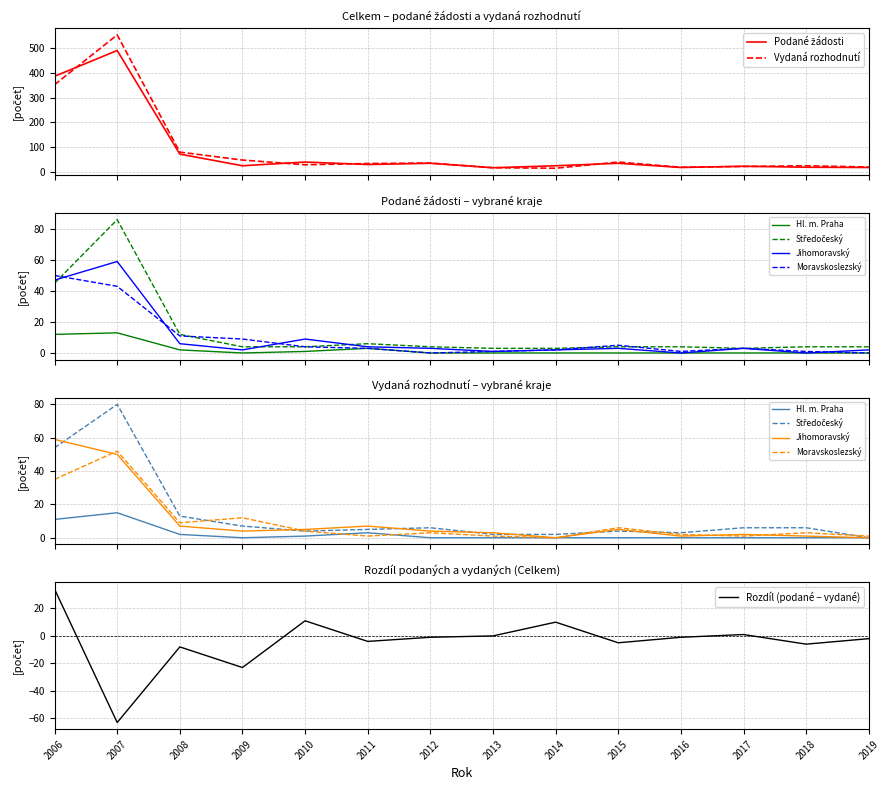

Is this an area chart (filled region under the line)?

No